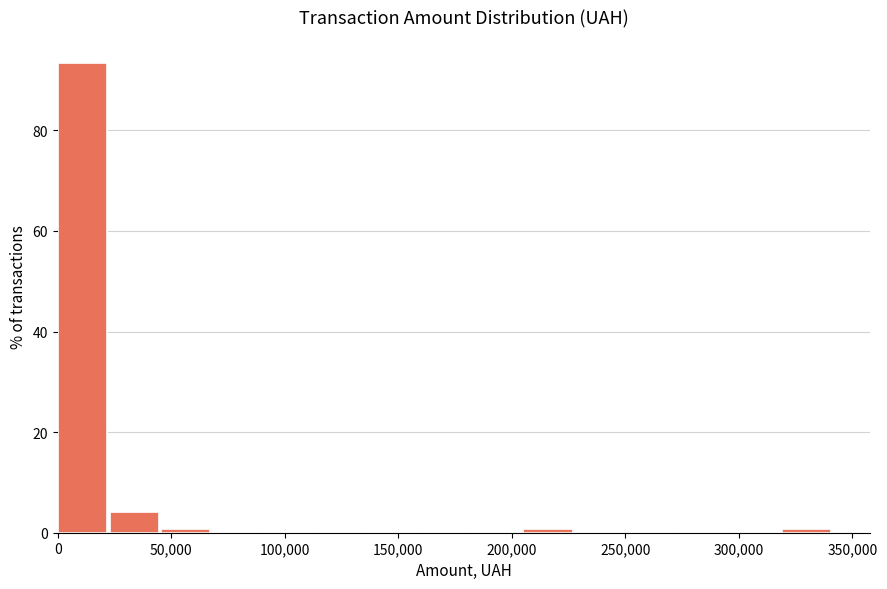

Reading left to right, transcribe this chart: for each bar, give the range it covers on the x-axis and its height. Neither the bar edges nor the heights are printed on the chart, so give them approximately, as read against the axes.

0 to 25000: 94
25000 to 45000: 4
45000 to 70000: under 2
70000 to 90000: 0
90000 to 115000: 0
115000 to 135000: 0
135000 to 160000: 0
160000 to 180000: 0
180000 to 205000: 0
205000 to 230000: under 2
230000 to 250000: 0
250000 to 275000: 0
275000 to 295000: 0
295000 to 320000: 0
320000 to 340000: under 2